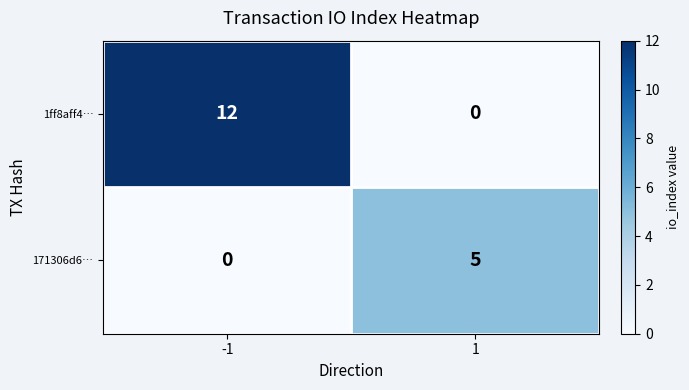

How many categories are shown in the chart?

2